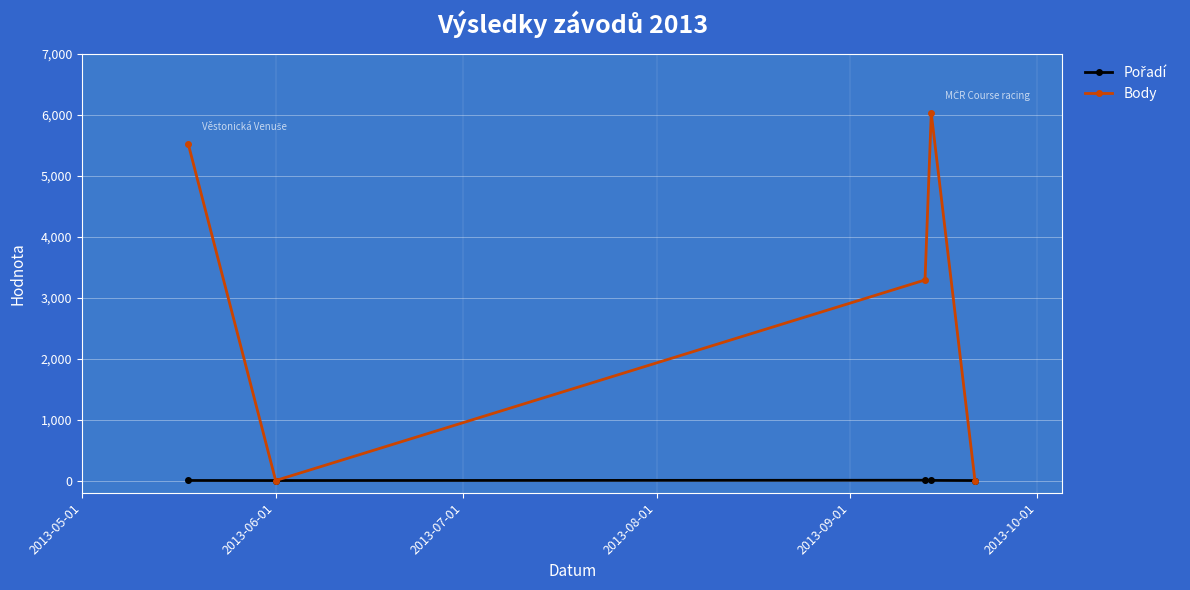

What is the maximum value for Body?

6025